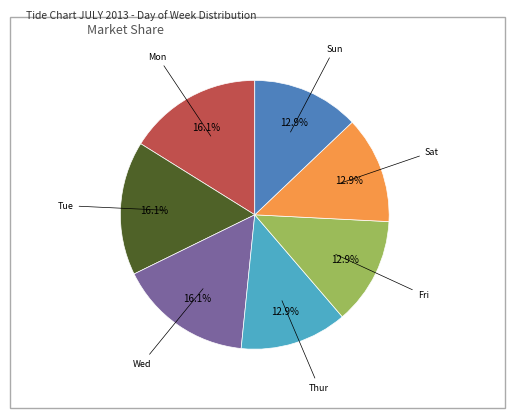

Does any single category account for the majority?

No